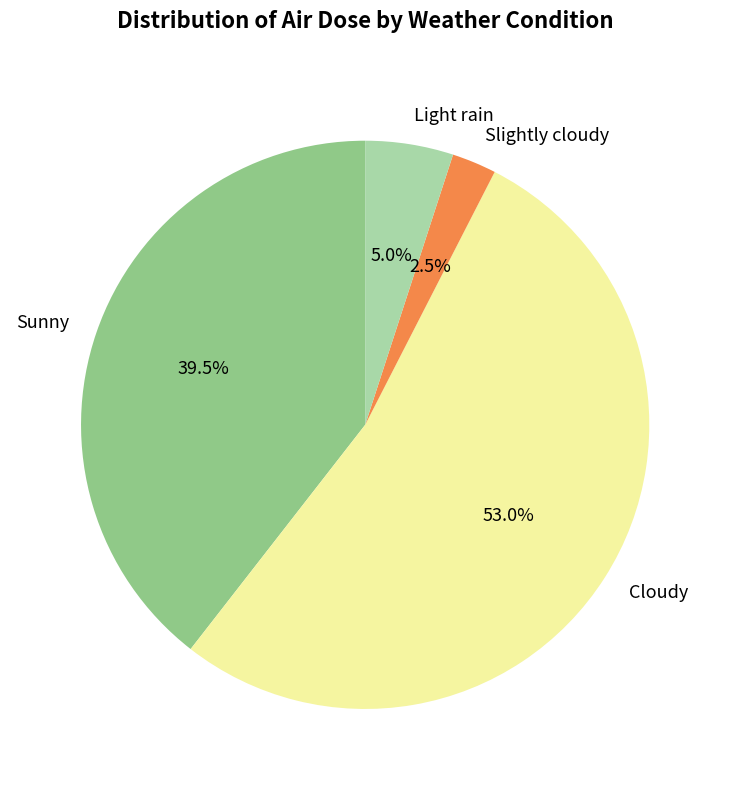

Is there any slice that represents more than half of the pie?

Yes